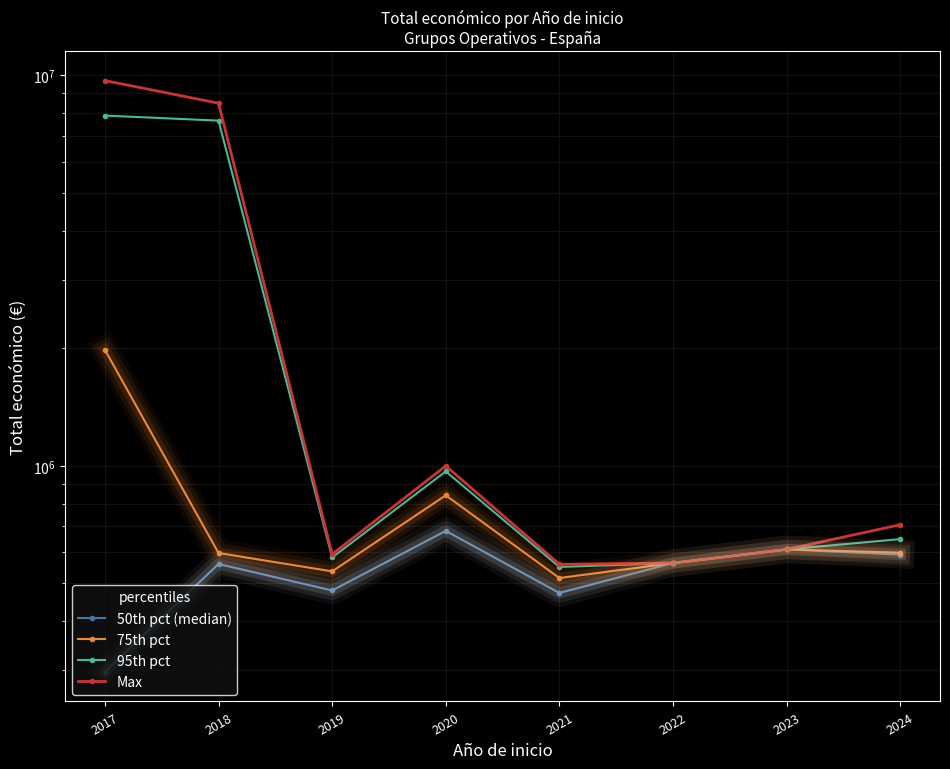

True or false: 75th pct and Max cross at least once.

False